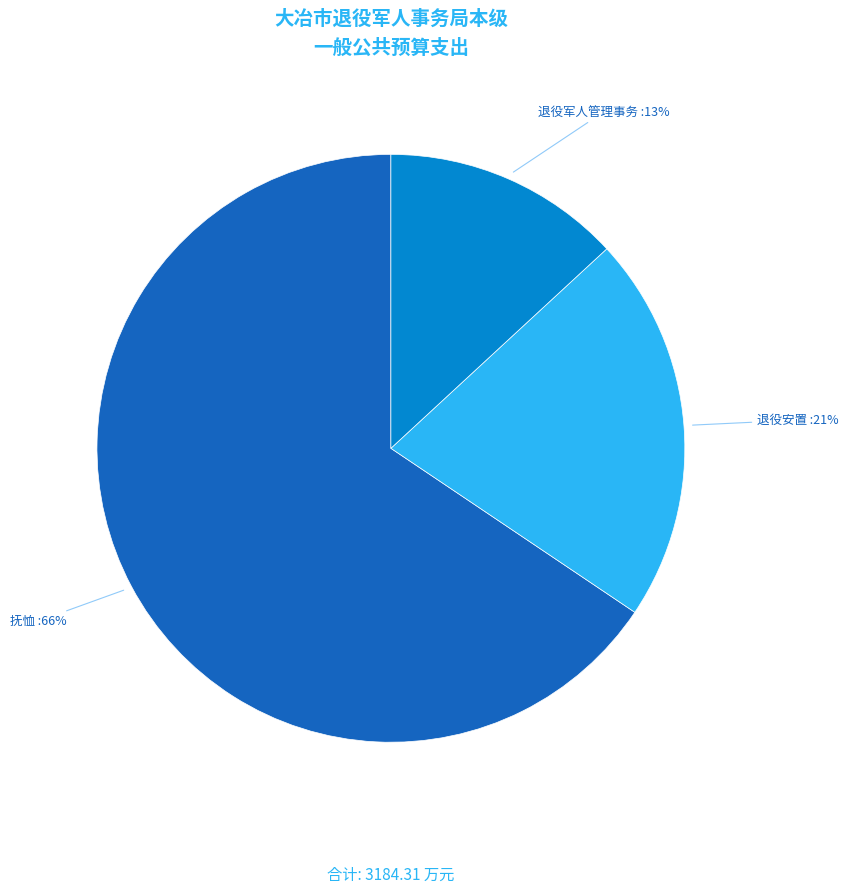

Between 抚恤 and 退役安置, which is larger?

抚恤